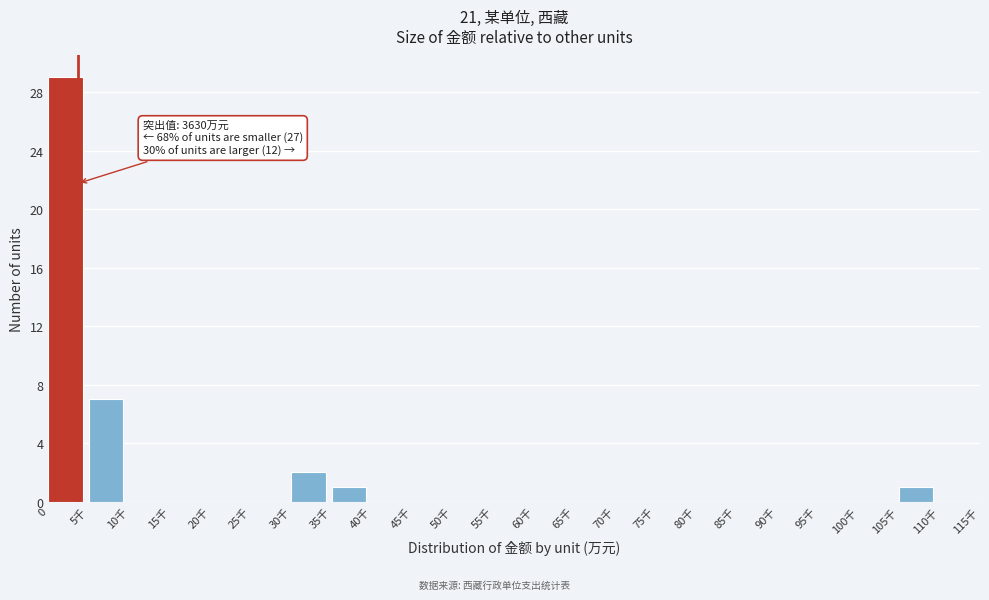

Reading right to left, list all the values displayed in this chart.

110千=0	105千=1	100千=0	95千=0	90千=0	85千=0	80千=0	75千=0	70千=0	65千=0	60千=0	55千=0	50千=0	45千=0	40千=0	35千=1	30千=2	25千=0	20千=0	15千=0	10千=0	5千=7	0=29